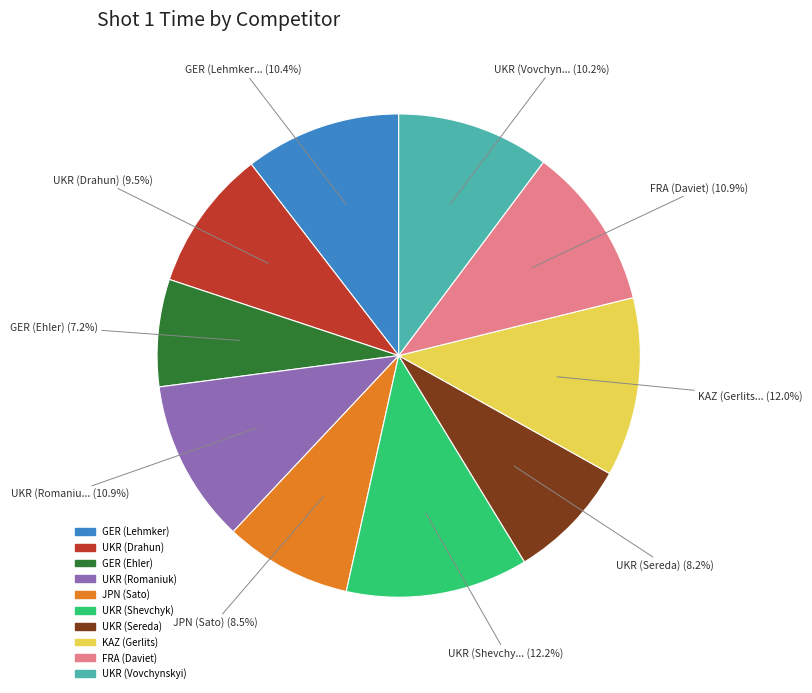

To the nearest percent, what is the difference between the largest and smallest slice percentages?

5%